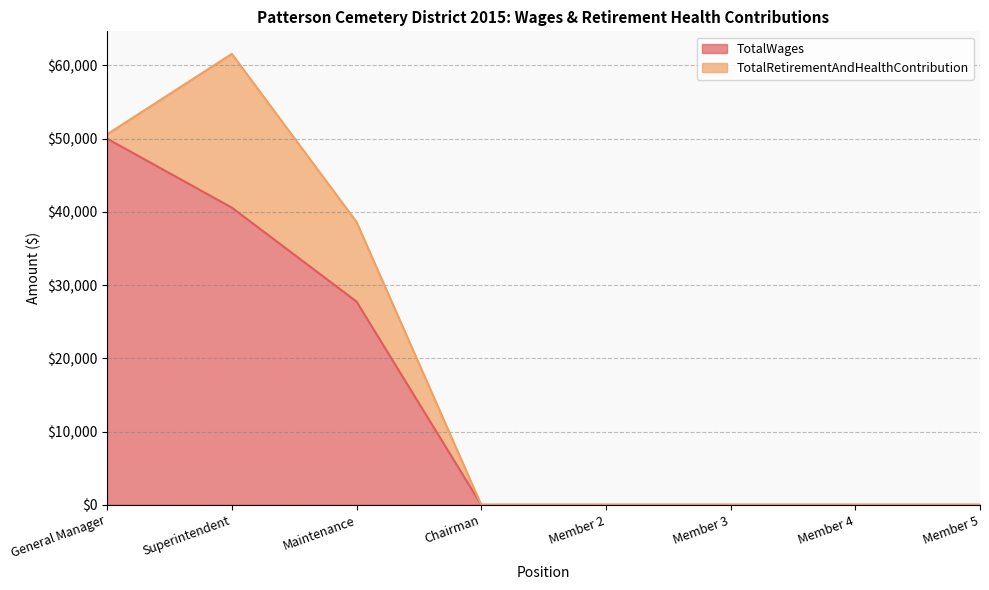

What is the ratio of the value at General Manager to the value at Maintenance?

1.8